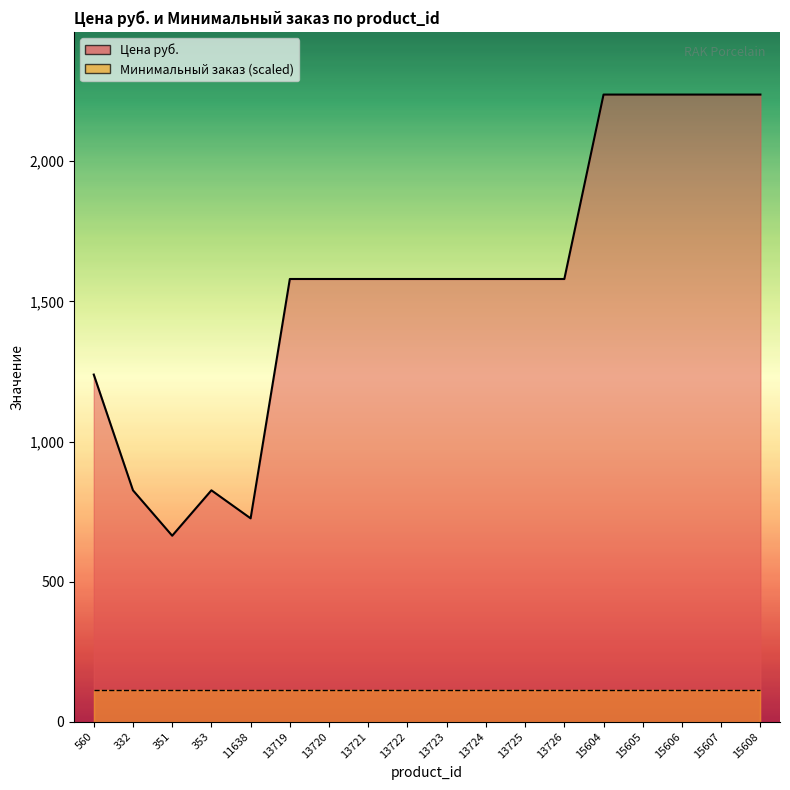

What is the value of the 14th point from the left?

2238